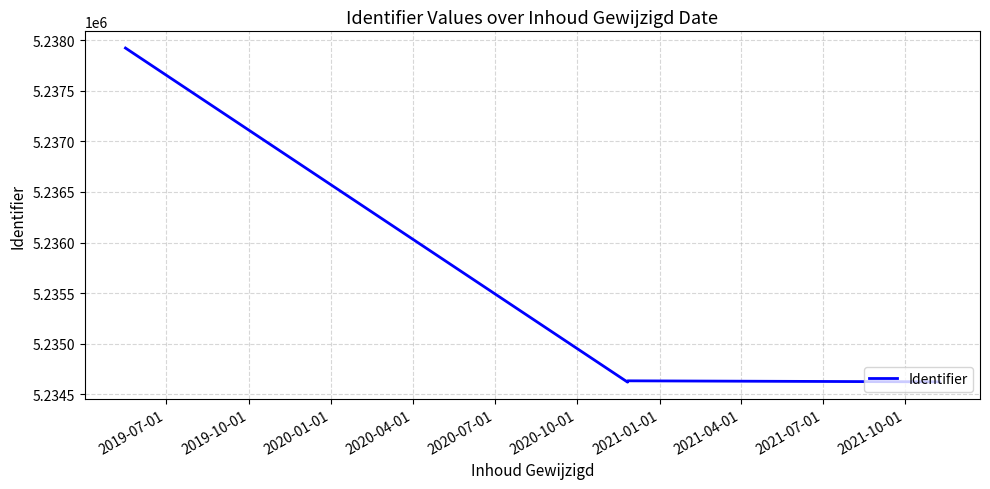

What is the label of the 4th point from the left?

2020-04-01